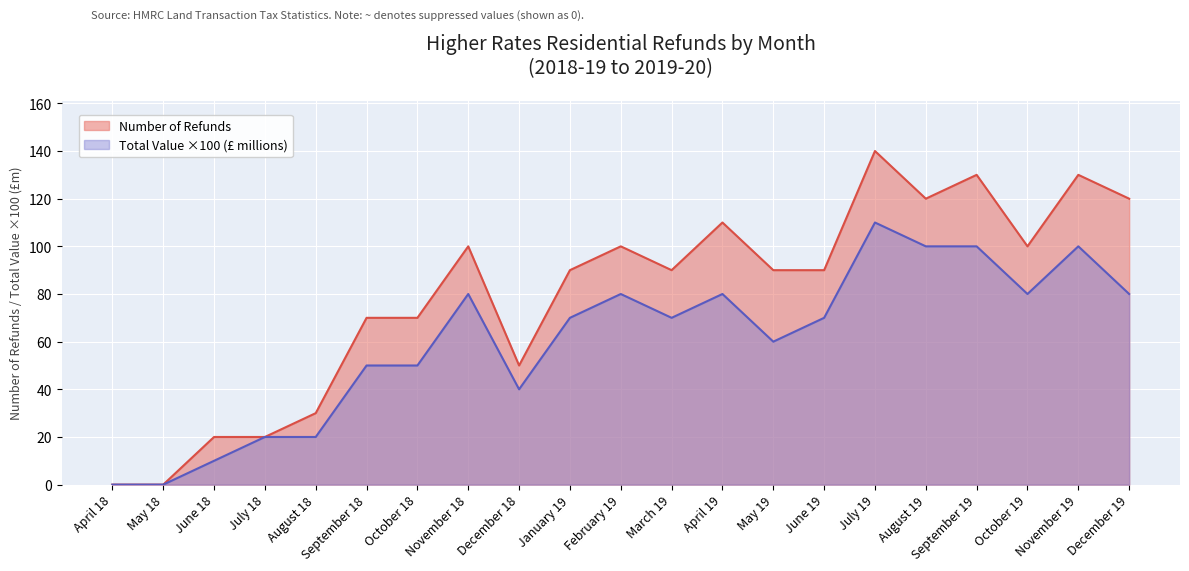

Reading left to right, list all the values displayed in this chart.

Number of Refunds: April 18=0.0	May 18=0.0	June 18=20.0	July 18=20.0	August 18=30.0	September 18=70.0	October 18=70.0	November 18=100.0	December 18=50.0	January 19=90.0	February 19=100.0	March 19=90.0	April 19=110.0	May 19=90.0	June 19=90.0	July 19=140.0	August 19=120.0	September 19=130.0	October 19=100.0	November 19=130.0	December 19=120.0
Total Value (£ millions): April 18=0.0	May 18=0.0	June 18=10.0	July 18=20.0	August 18=20.0	September 18=50.0	October 18=50.0	November 18=80.0	December 18=40.0	January 19=70.0	February 19=80.0	March 19=70.0	April 19=80.0	May 19=60.0	June 19=70.0	July 19=110.0	August 19=100.0	September 19=100.0	October 19=80.0	November 19=100.0	December 19=80.0